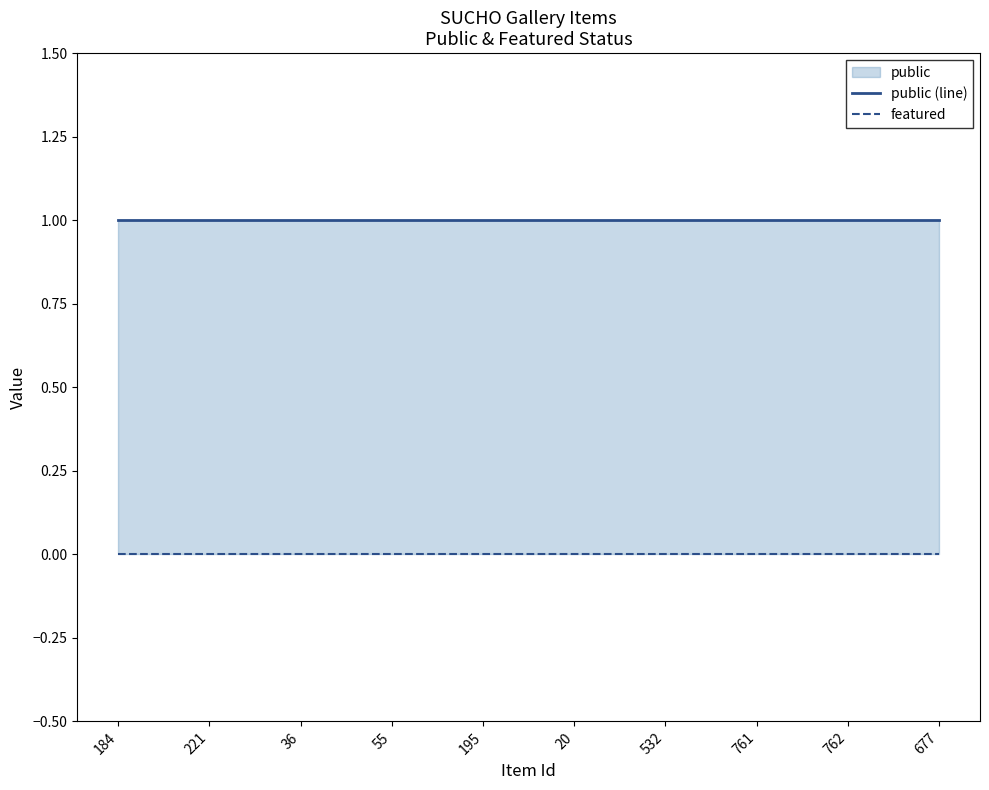

Reading left to right, extract all data points from this chart.

public (line): 1	1	1	1	1	1	1	1	1	1
featured: 0	0	0	0	0	0	0	0	0	0